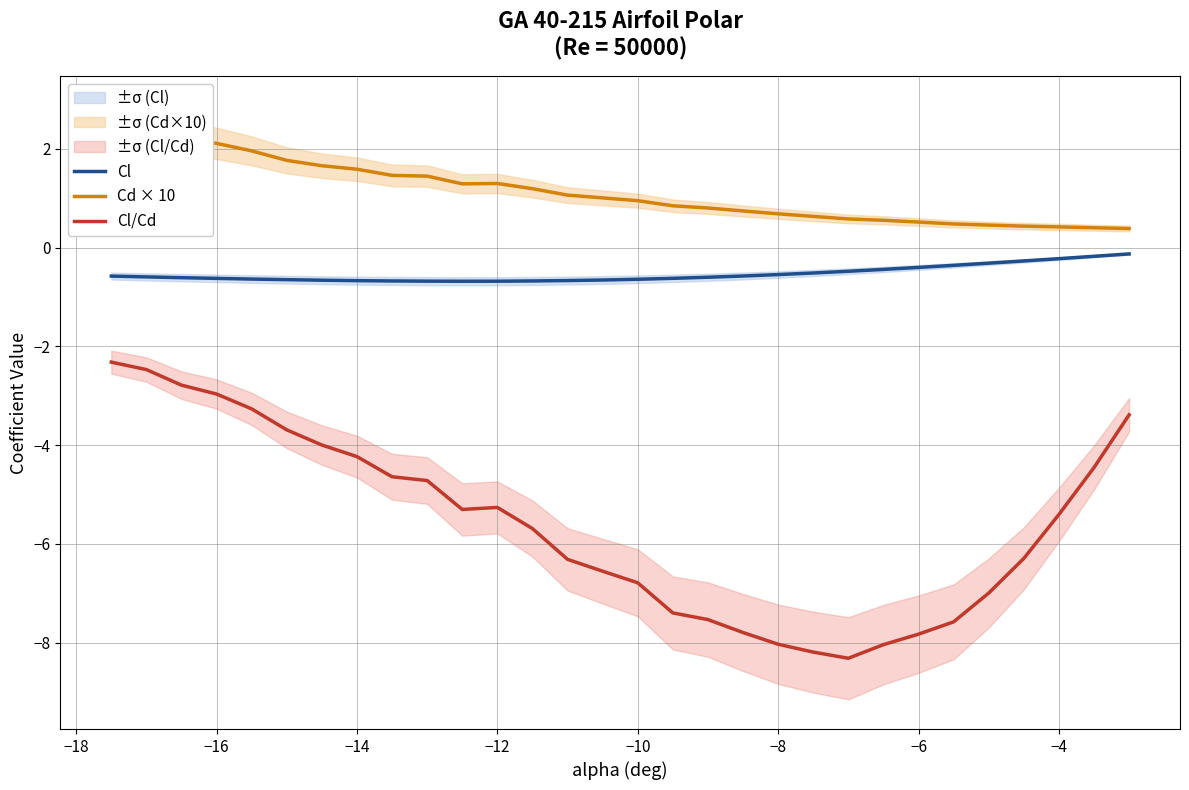

True or false: Cl and Cl/Cd intersect in this chart.

False